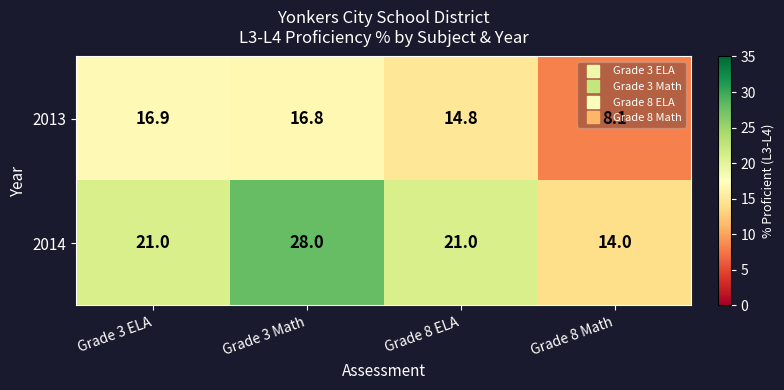

List the series in order of their peak value, lowest first.

2013, 2014